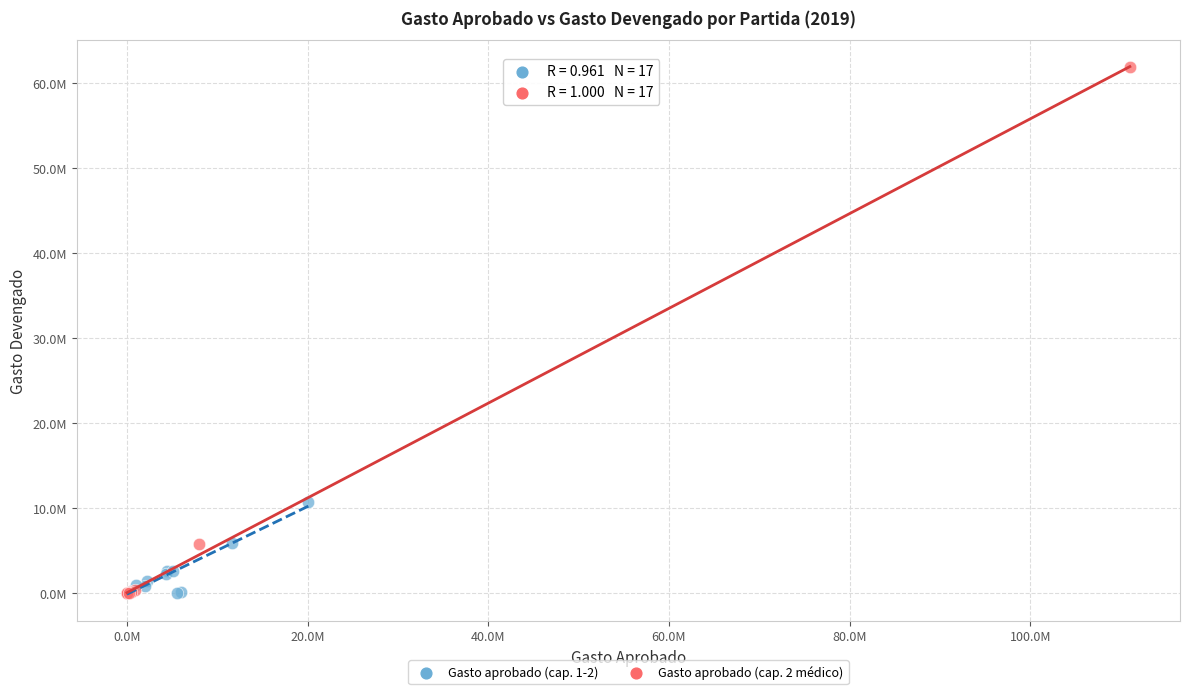

What are all the series names shown in the legend?

Gasto aprobado (cap. 1-2), Gasto aprobado (cap. 2 médico)